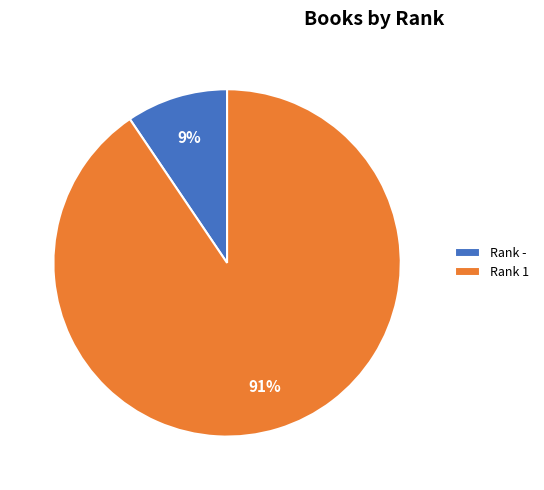

To the nearest percent, what is the average slice percentage?

50%